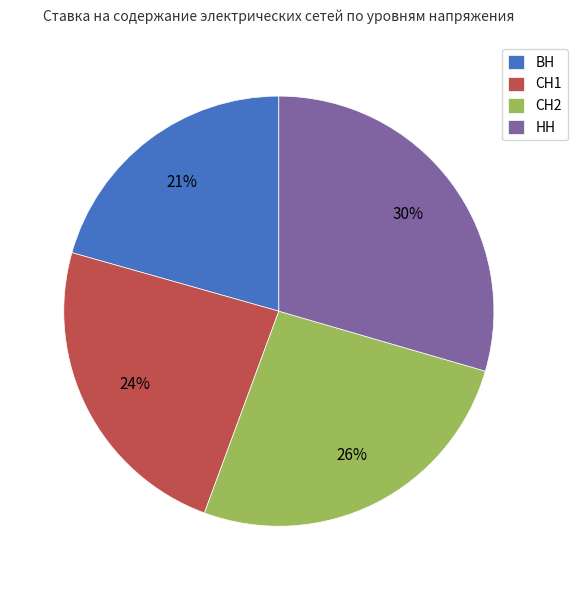

Do НН and ВН together represent more than half of the pie?

Yes